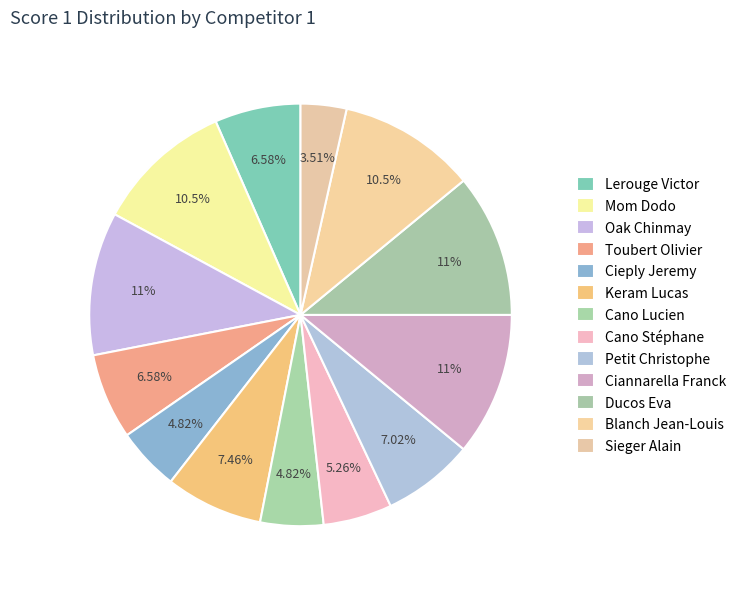

How many segments does this pie chart have?

13